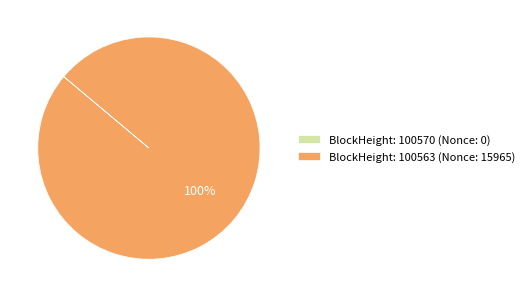

Does any single category account for the majority?

Yes